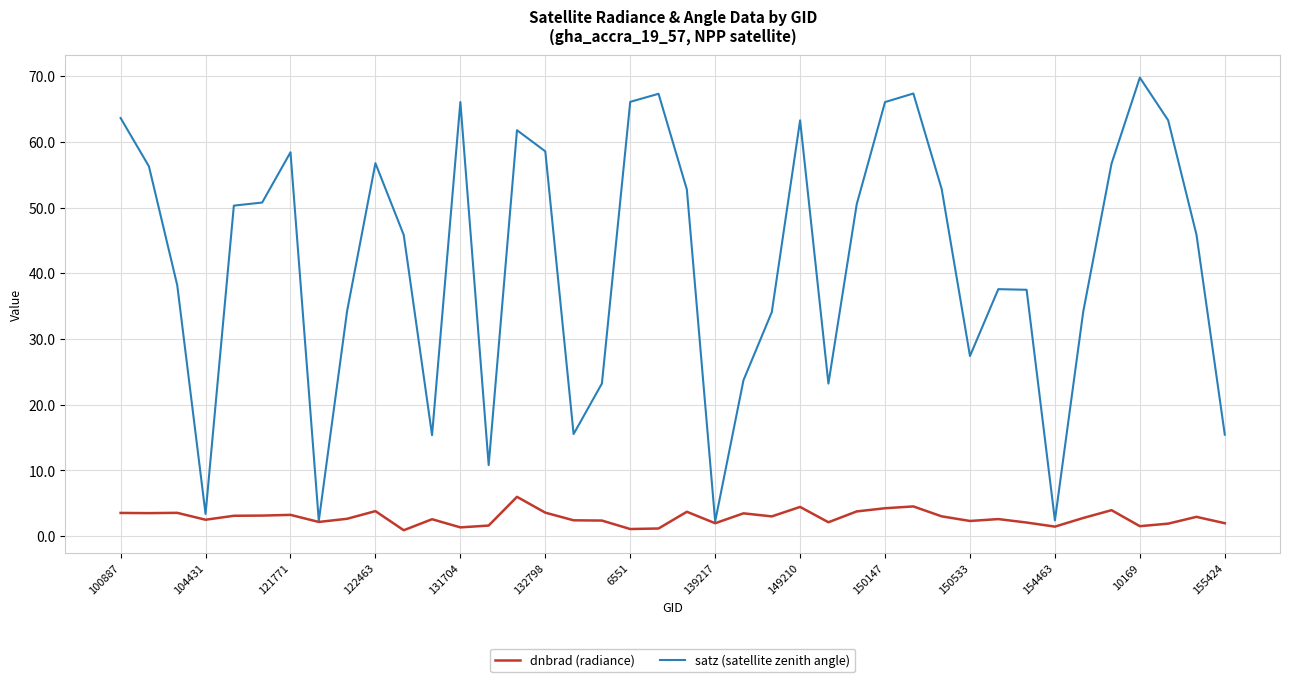

Which series has the largest total across all categories?

satz (satellite zenith angle)